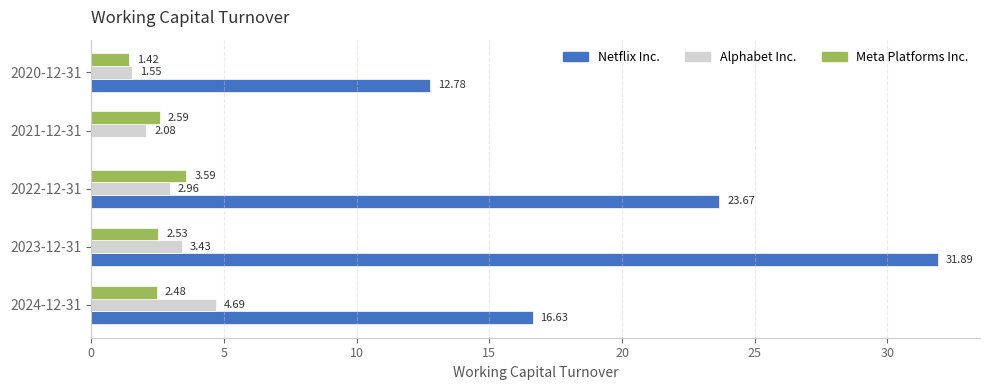

At which category is the sum across all series the highest?

2023-12-31